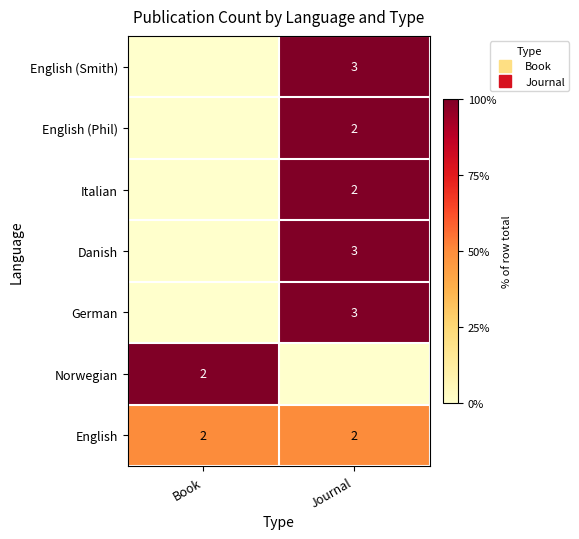

At which category is the sum across all series the highest?

Journal